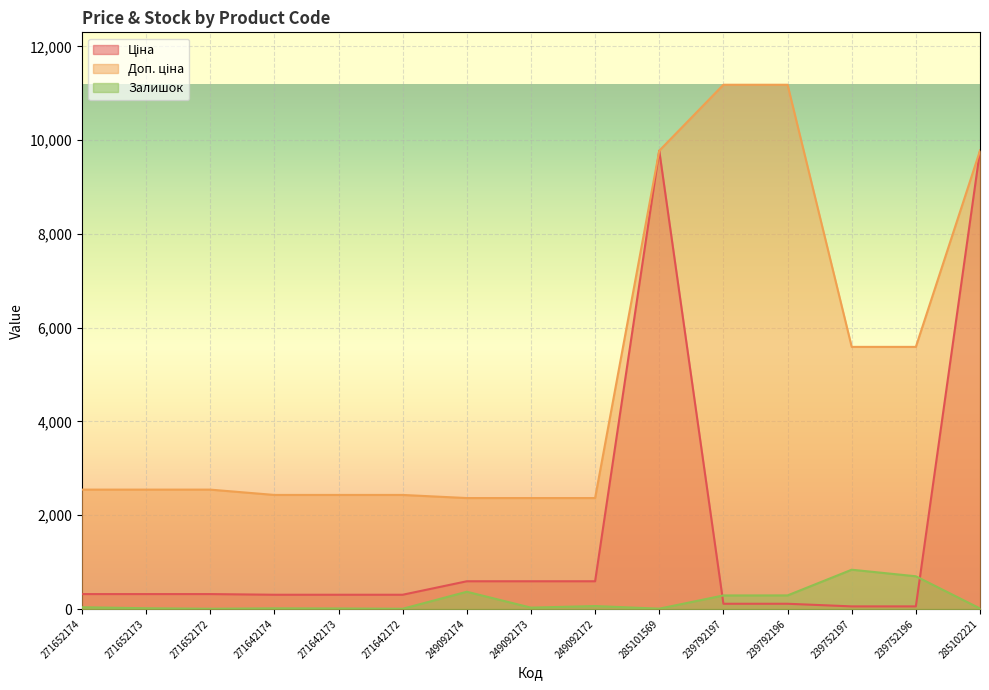

True or false: Ціна and Доп. ціна intersect in this chart.

False